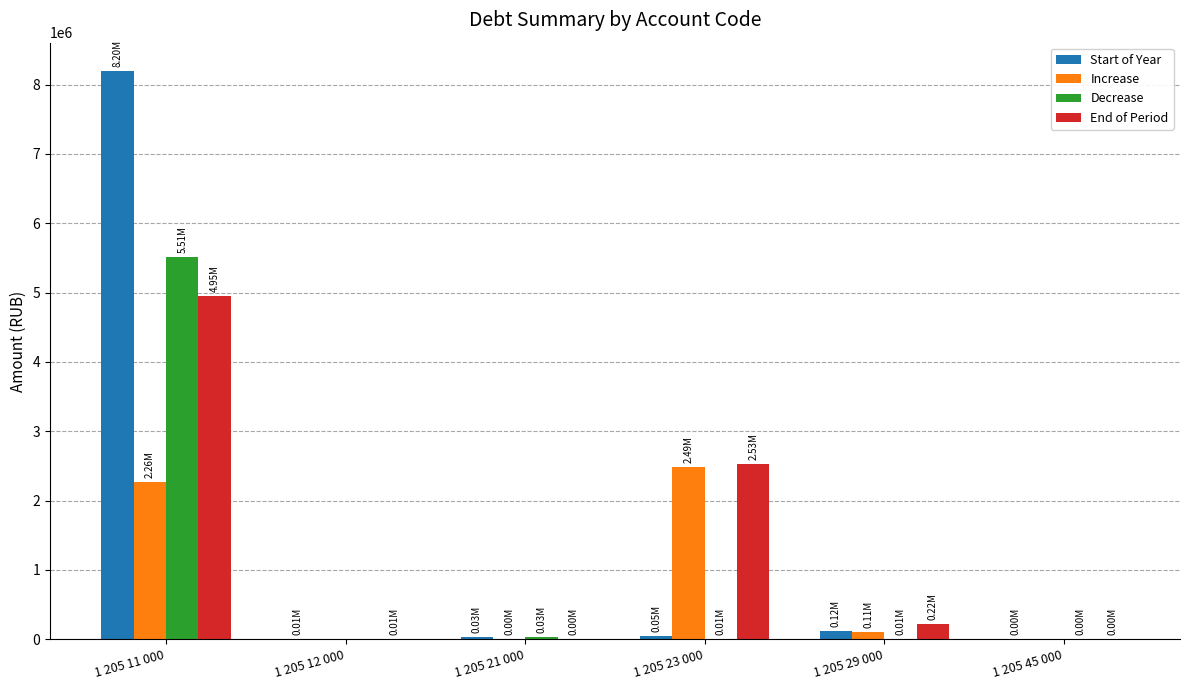

Are the bars horizontal?

No